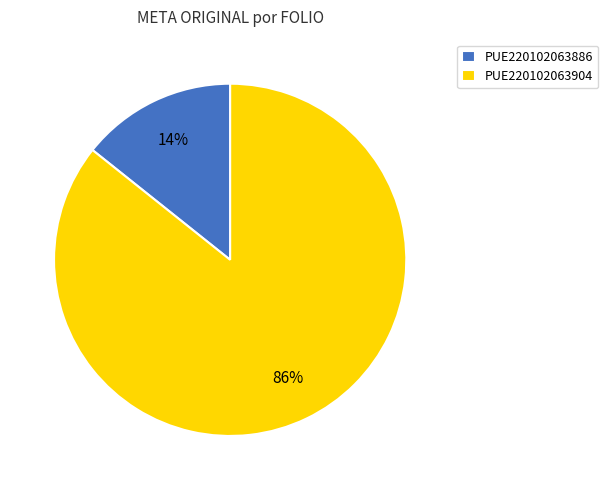

What is the ratio of the value at PUE220102063886 to the value at PUE220102063904?

0.2